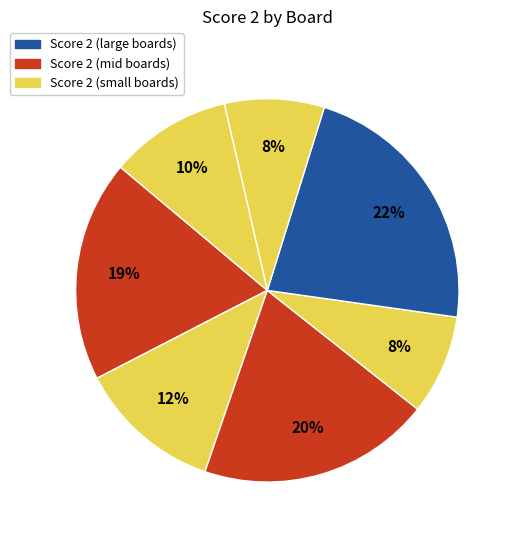

How many slices are in this pie chart?

7